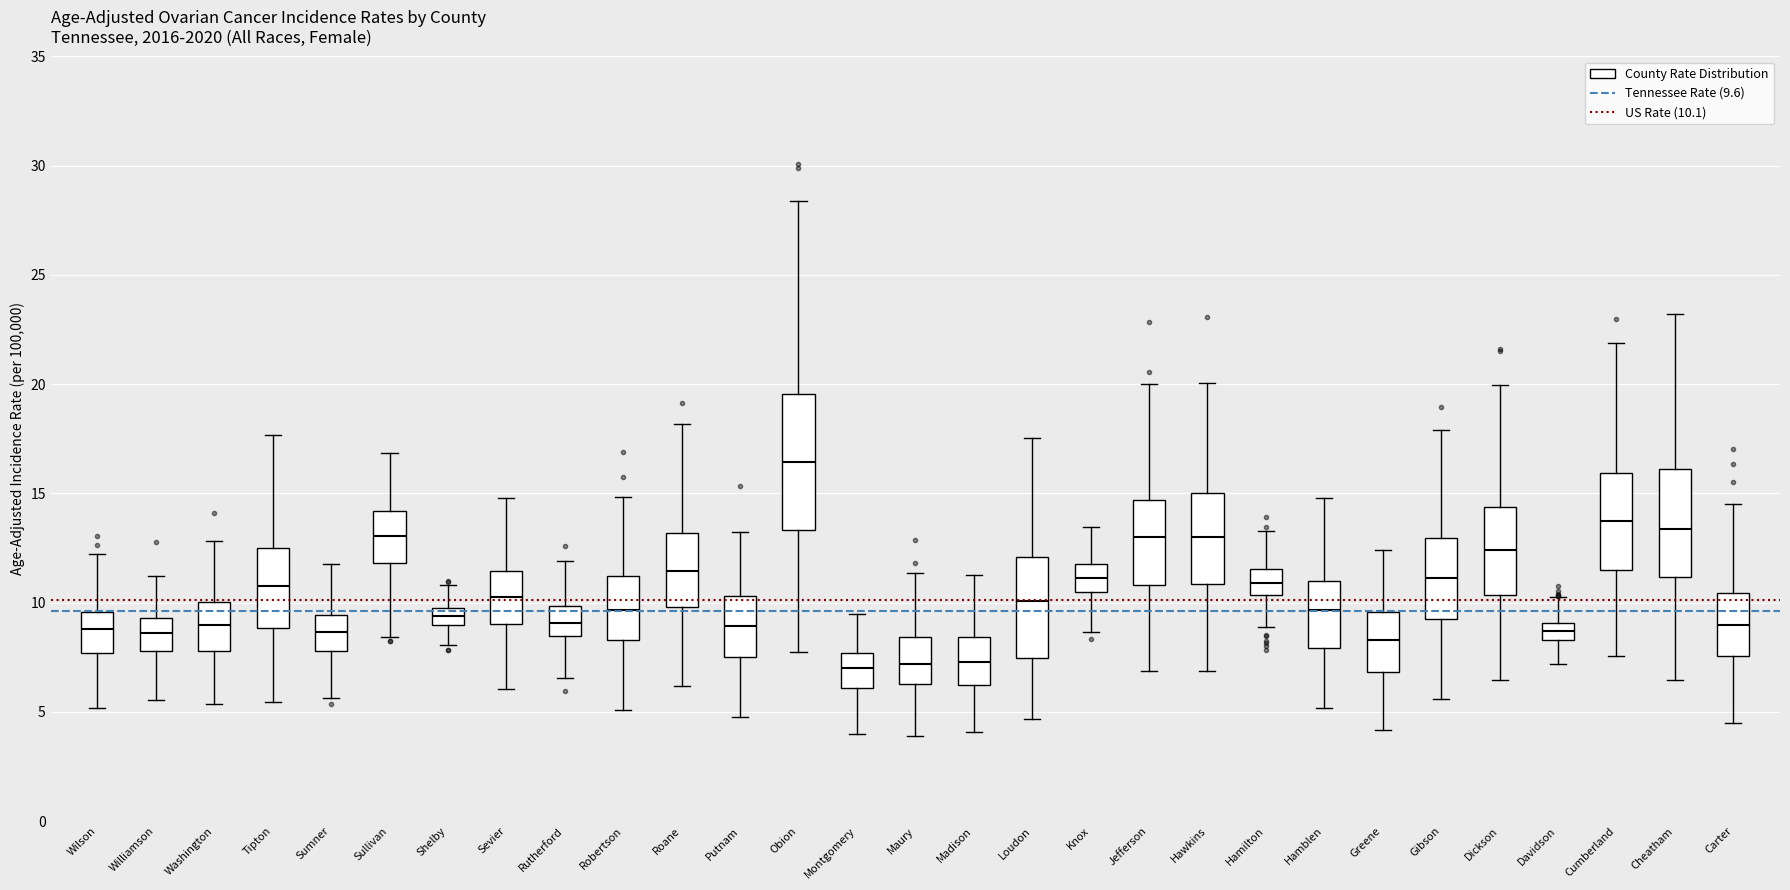

Reading left to right, transcribe this box plot: for each box, give where its median line is, the range the box spans, and where its two whiskers end, as read against the y-axis. The values are not printed on the chart, so give them approximately, as read against the axis.

Wilson: median 9.0, box 7.5 to 9.5, whiskers 5.0 to 12.0
Williamson: median 8.5, box 8.0 to 9.5, whiskers 5.5 to 11.0
Washington: median 9.0, box 8.0 to 10.0, whiskers 5.5 to 13.0
Tipton: median 11.0, box 9.0 to 12.5, whiskers 5.5 to 17.5
Sumner: median 8.5, box 8.0 to 9.5, whiskers 5.5 to 12.0
Sullivan: median 13.0, box 12.0 to 14.0, whiskers 8.5 to 17.0
Shelby: median 9.5 (inside the box), box 9.0 to 9.5, whiskers 8.0 to 11.0
Sevier: median 10.0, box 9.0 to 11.5, whiskers 6.0 to 15.0
Rutherford: median 9.0, box 8.5 to 10.0, whiskers 6.5 to 12.0
Robertson: median 9.5, box 8.5 to 11.0, whiskers 5.0 to 15.0
Roane: median 11.5, box 10.0 to 13.0, whiskers 6.0 to 18.0
Putnam: median 9.0, box 7.5 to 10.5, whiskers 5.0 to 13.0
Obion: median 16.5, box 13.5 to 19.5, whiskers 7.5 to 28.5
Montgomery: median 7.0, box 6.0 to 7.5, whiskers 4.0 to 9.5
Maury: median 7.0, box 6.5 to 8.5, whiskers 4.0 to 11.5
Madison: median 7.5, box 6.5 to 8.5, whiskers 4.0 to 11.5
Loudon: median 10.0, box 7.5 to 12.0, whiskers 4.5 to 17.5
Knox: median 11.0, box 10.5 to 12.0, whiskers 8.5 to 13.5
Jefferson: median 13.0, box 11.0 to 14.5, whiskers 7.0 to 20.0
Hawkins: median 13.0, box 11.0 to 15.0, whiskers 7.0 to 20.0
Hamilton: median 11.0, box 10.5 to 11.5, whiskers 9.0 to 13.5
Hamblen: median 9.5, box 8.0 to 11.0, whiskers 5.0 to 15.0
Greene: median 8.5, box 7.0 to 9.5, whiskers 4.0 to 12.5
Gibson: median 11.0, box 9.0 to 13.0, whiskers 5.5 to 18.0
Dickson: median 12.5, box 10.5 to 14.5, whiskers 6.5 to 20.0
Davidson: median 8.5 (inside the box), box 8.5 to 9.0, whiskers 7.0 to 10.5
Cumberland: median 13.5, box 11.5 to 16.0, whiskers 7.5 to 22.0
Cheatham: median 13.5, box 11.0 to 16.0, whiskers 6.5 to 23.0
Carter: median 9.0, box 7.5 to 10.5, whiskers 4.5 to 14.5